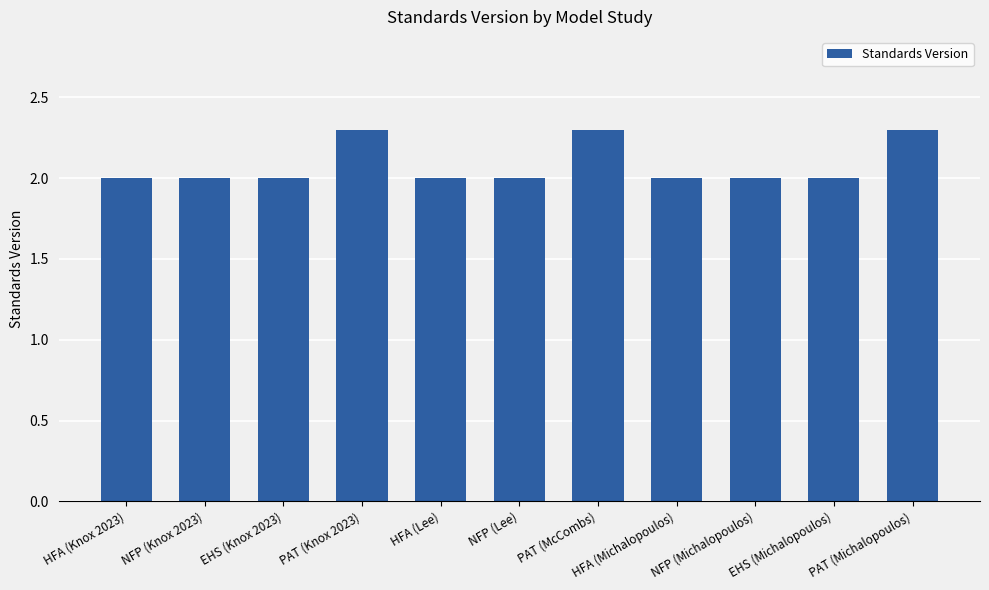

What is the maximum value shown in the chart?

2.3